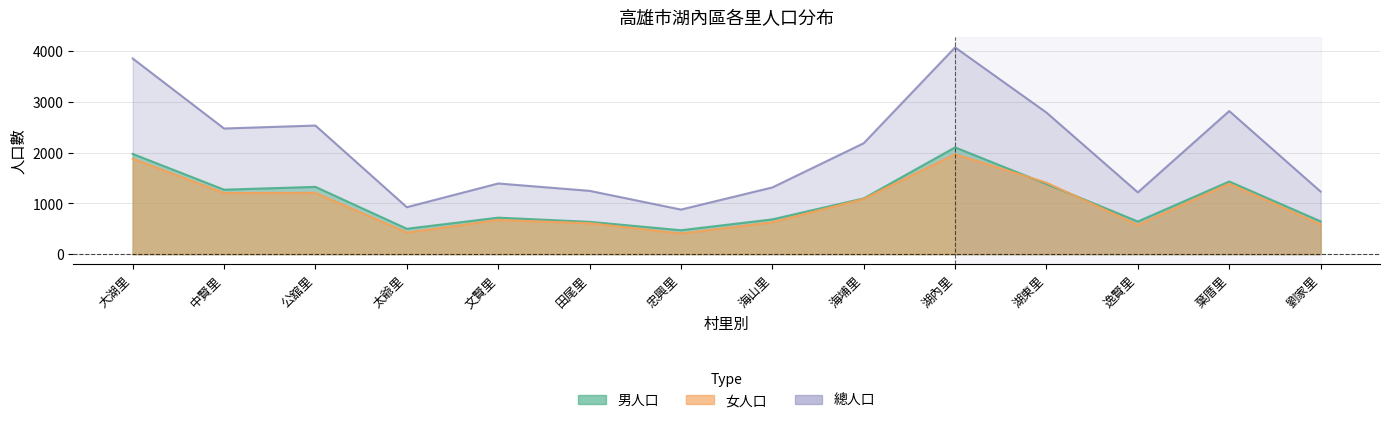

How many series are shown in this chart?

3